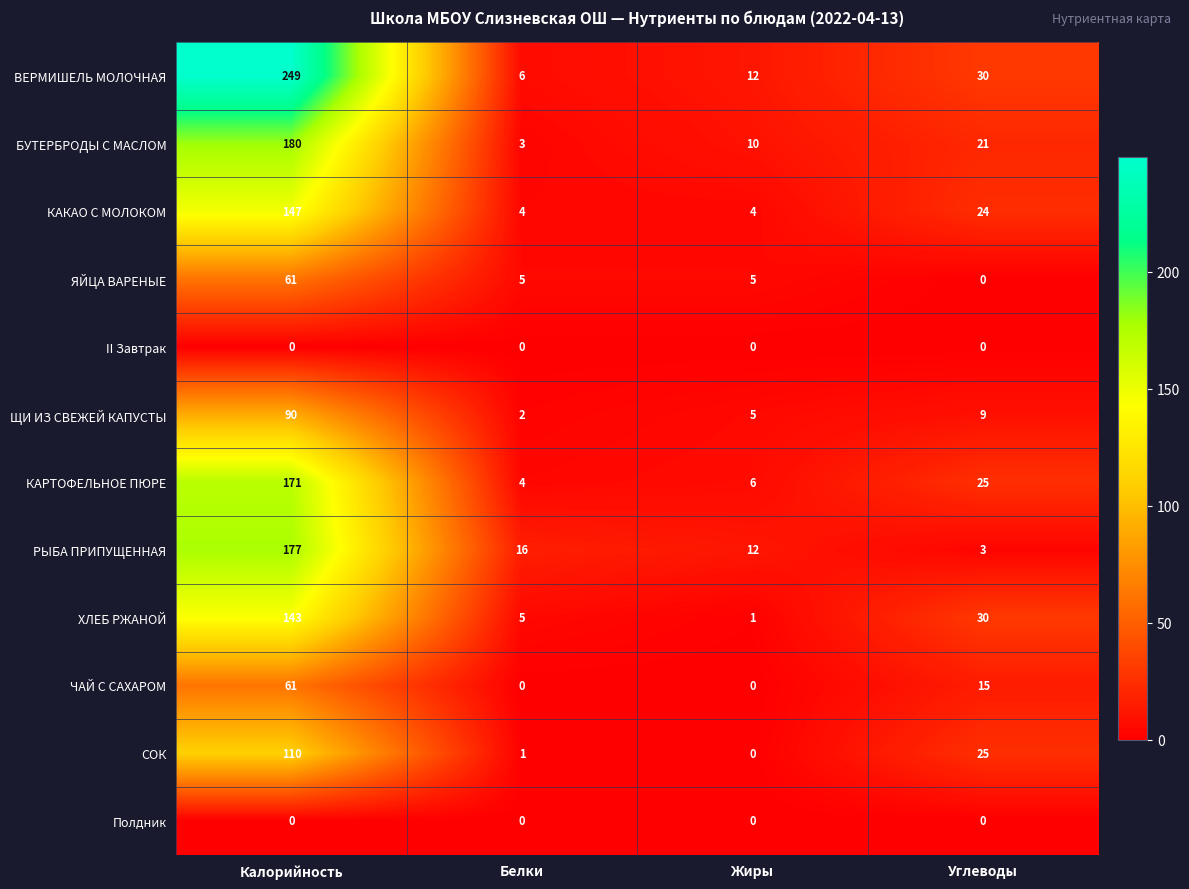

How many series are shown in this chart?

12